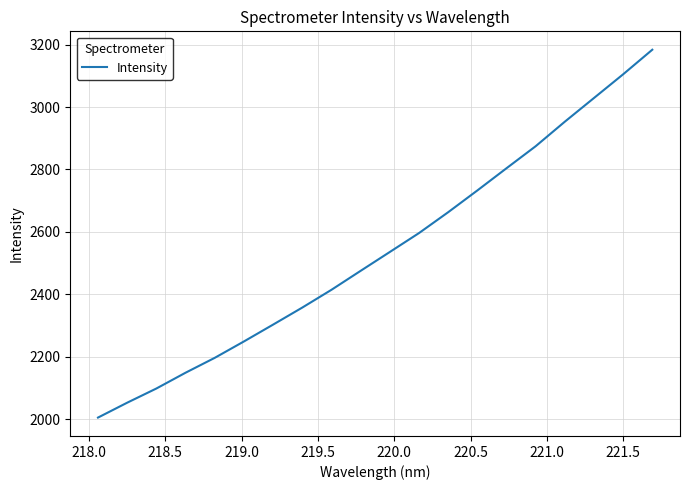

What is the difference between the maximum and minimum values?

1178.6